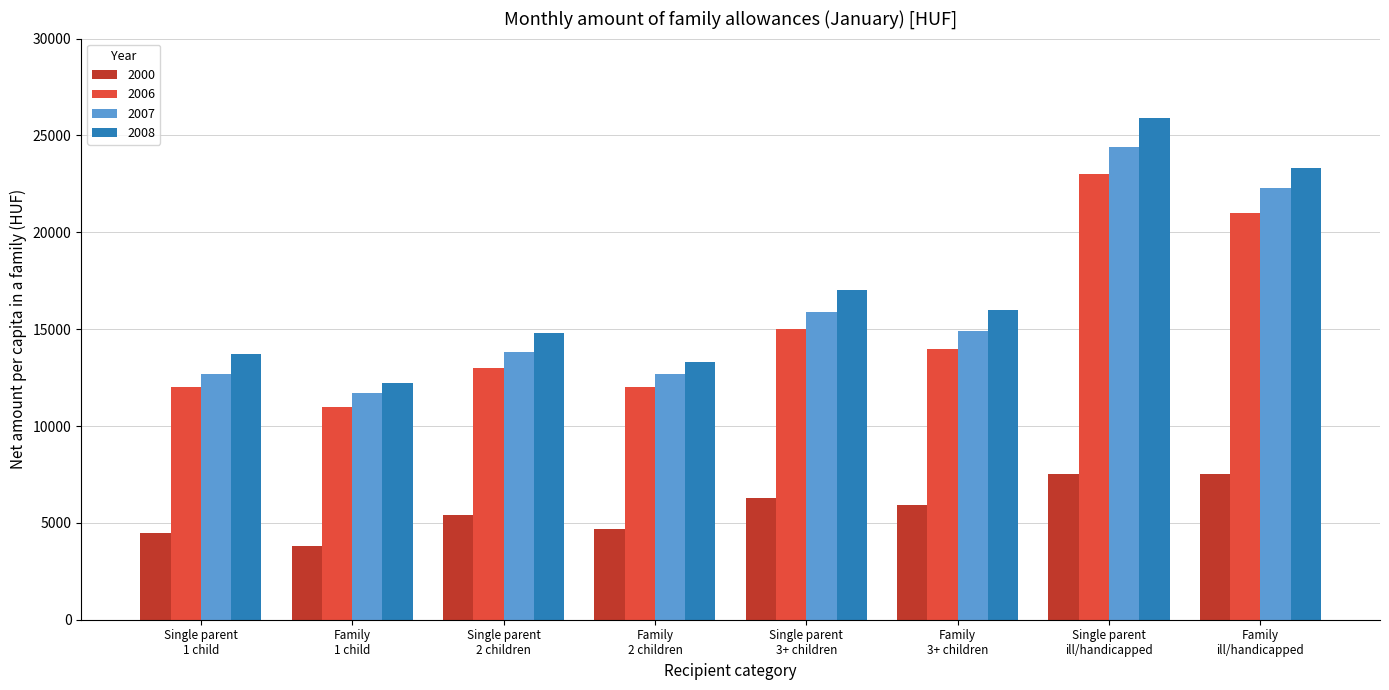

Is the value of 2006 at Family
ill/handicapped greater than the value of 2008 at Family
2 children?

Yes